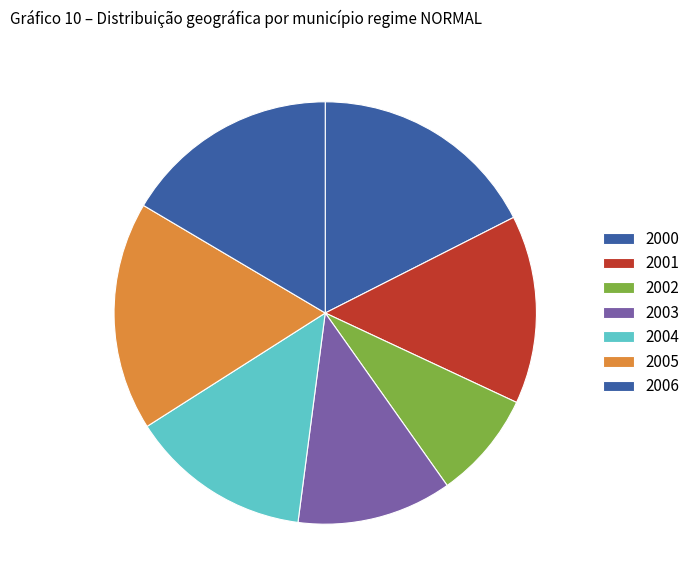

Is there any slice that represents more than half of the pie?

No